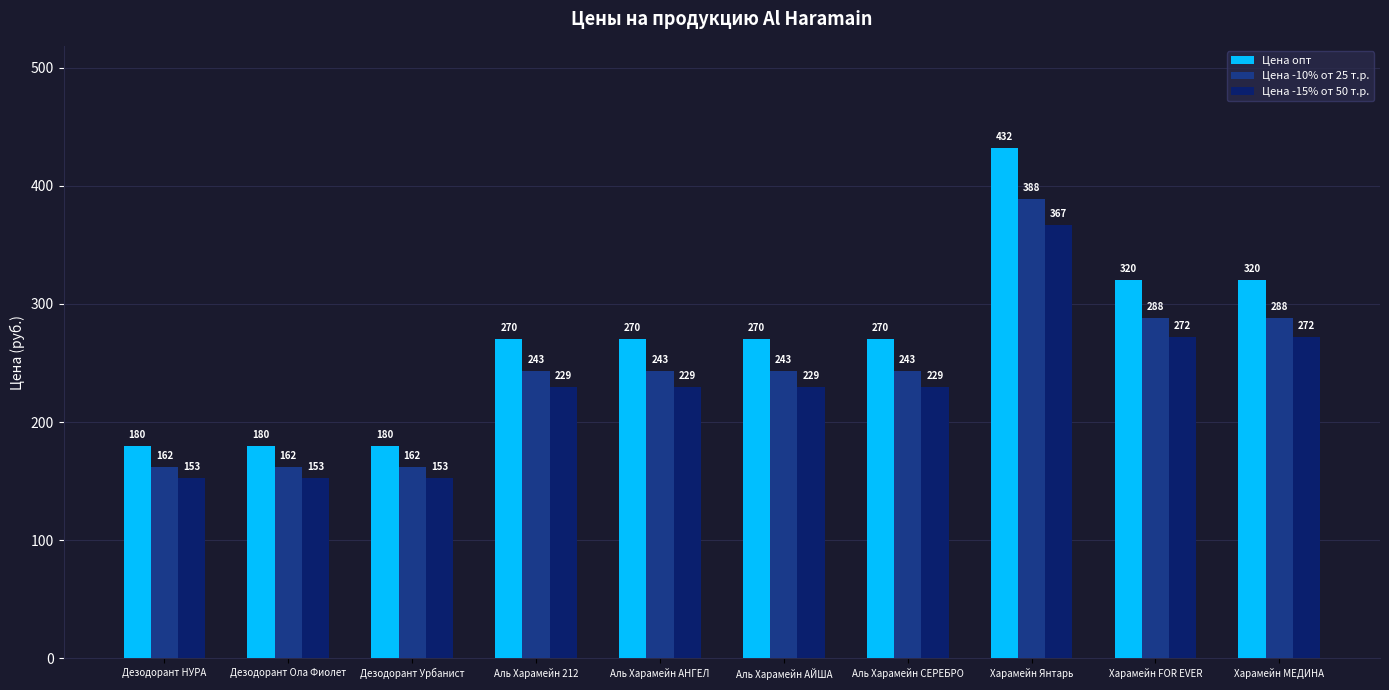

What are all the series names shown in the legend?

Цена опт, Цена -10% от 25 т.р., Цена -15% от 50 т.р.